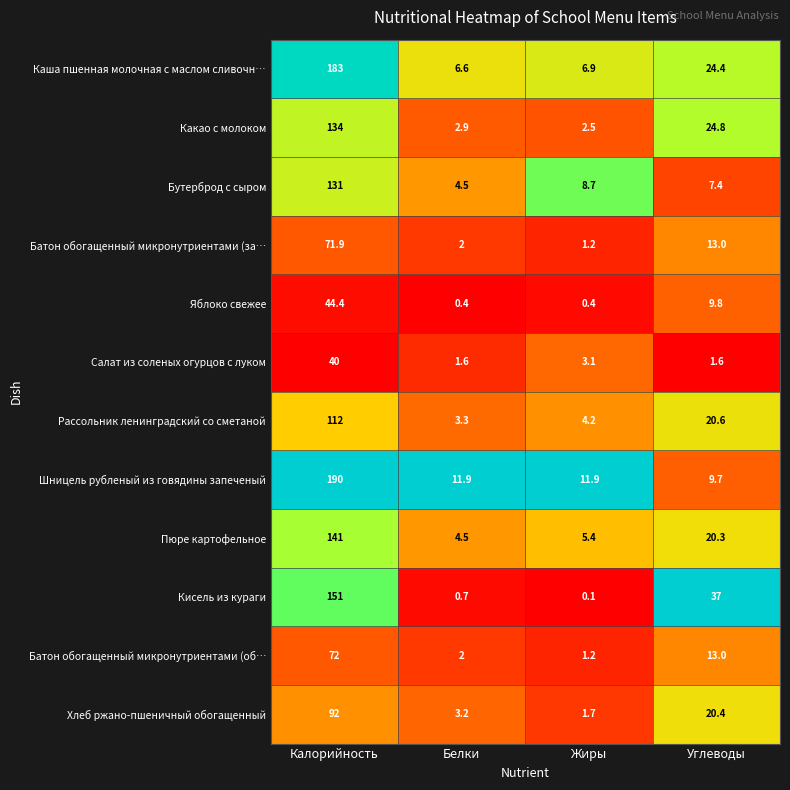

Which series has the largest total across all categories?

Шницель рубленый из говядины запеченый